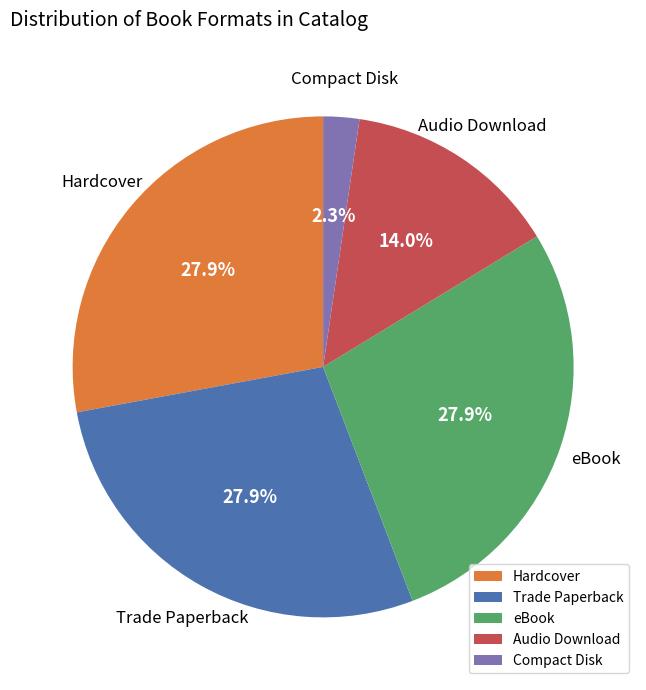

Which slice is the smallest?

Compact Disk